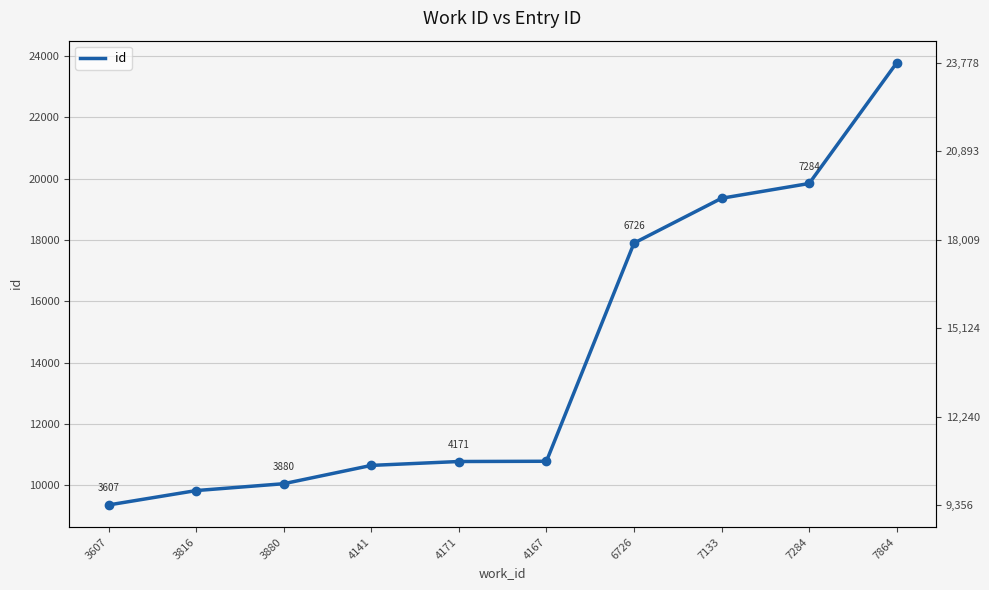

Reading right to left, what are all the values shown in this chart?

23778	19841	19359	17897	10781	10773	10646	10049	9825	9356